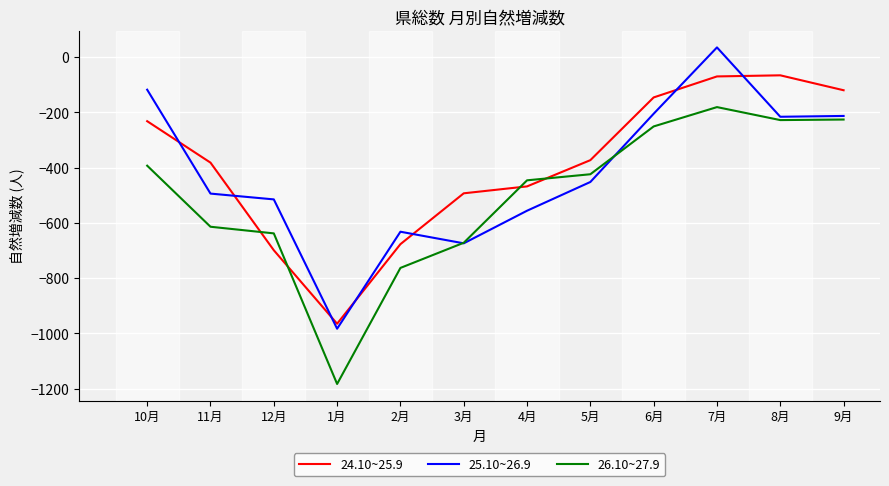

How many times do 26.10~27.9 and 24.10~25.9 cross each other?

4